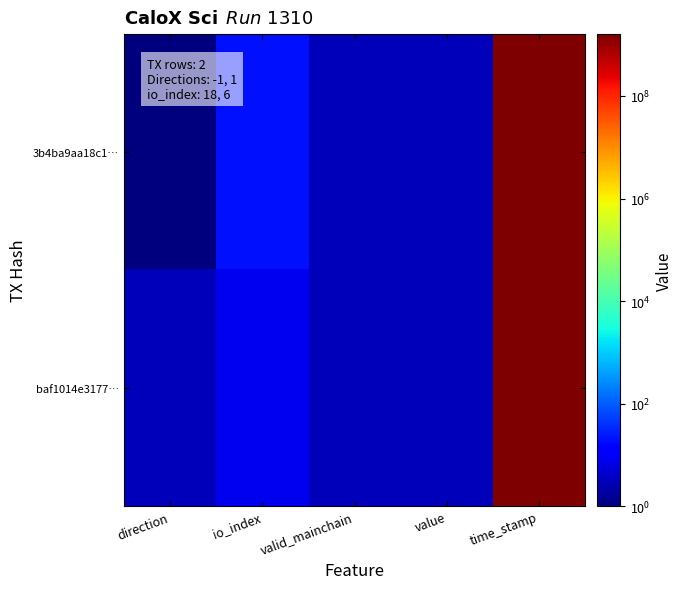

Reading left to right, extract all data points from this chart.

3b4ba9aa18c1…: direction=1.0	io_index=20.0	valid_mainchain=3.0	value=3.1	time_stamp=1607059150.0
baf1014e3177…: direction=3.0	io_index=8.0	valid_mainchain=3.0	value=3.1	time_stamp=1607058760.0